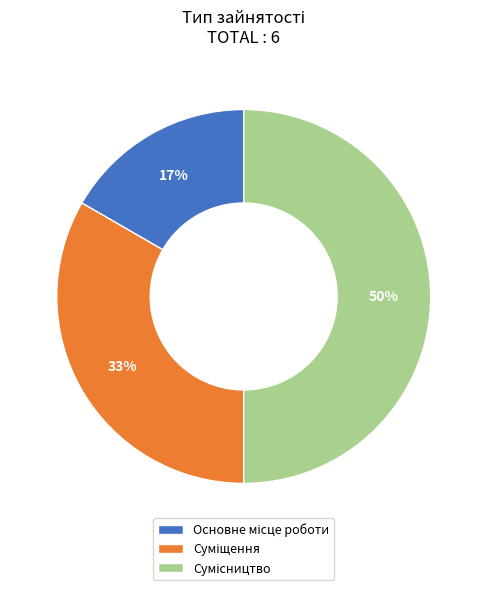

To the nearest percent, what is the difference between the largest and smallest slice percentages?

33%